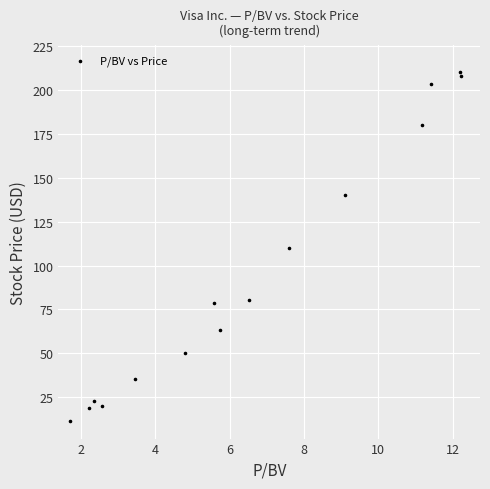

What is the range of Y values (max minus min)?

198.5